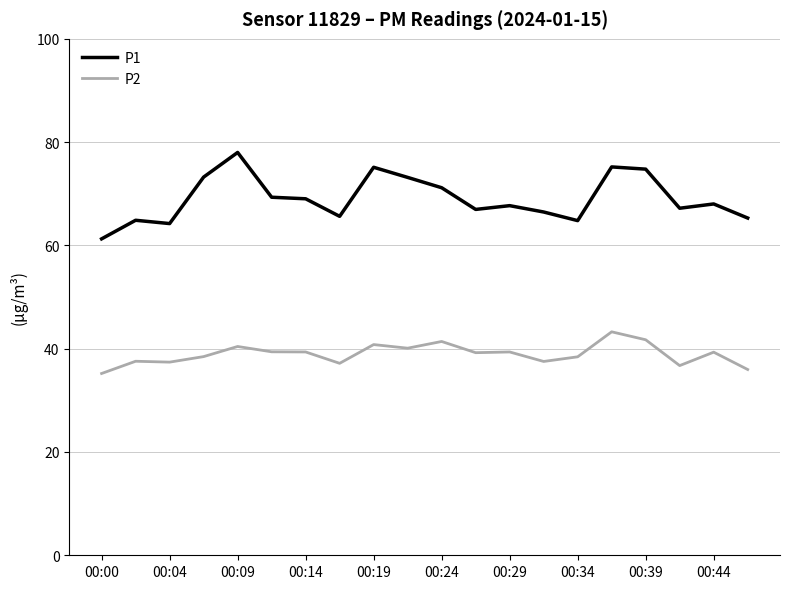

List the series in order of their overall mean, highest first.

P1, P2